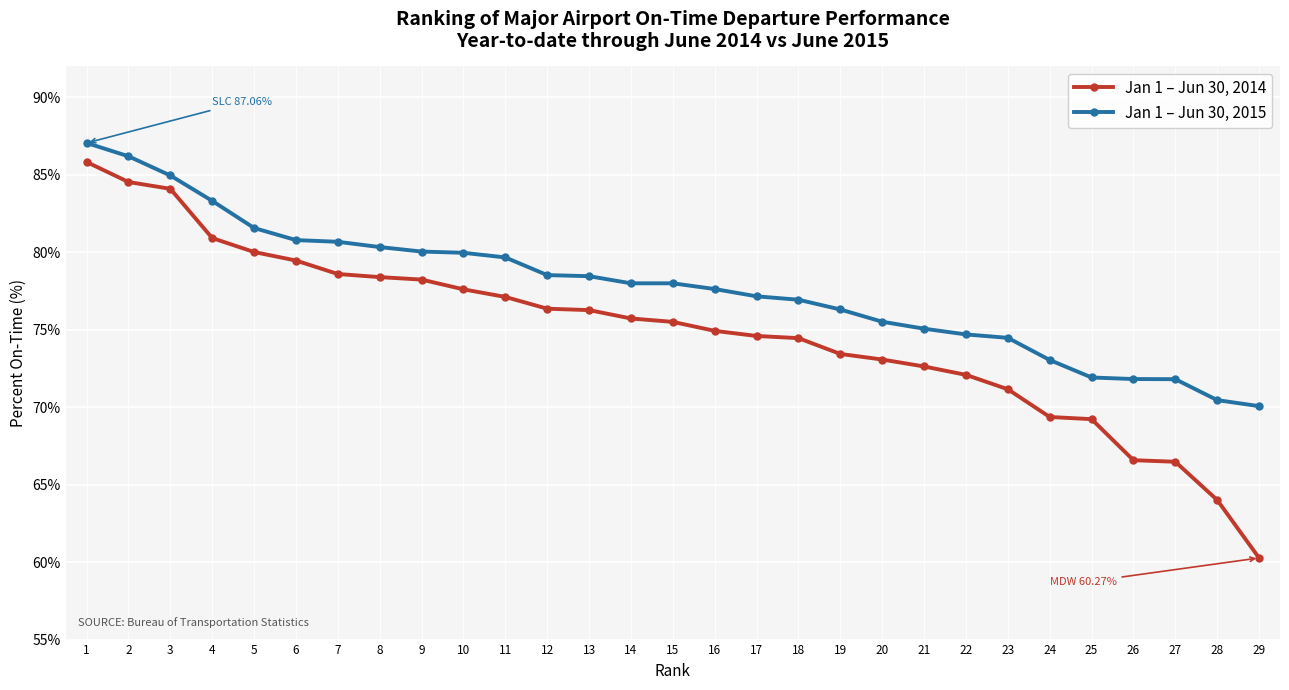

What is the approximate value of Jan 1 – Jun 30, 2014 at 9?

78.2